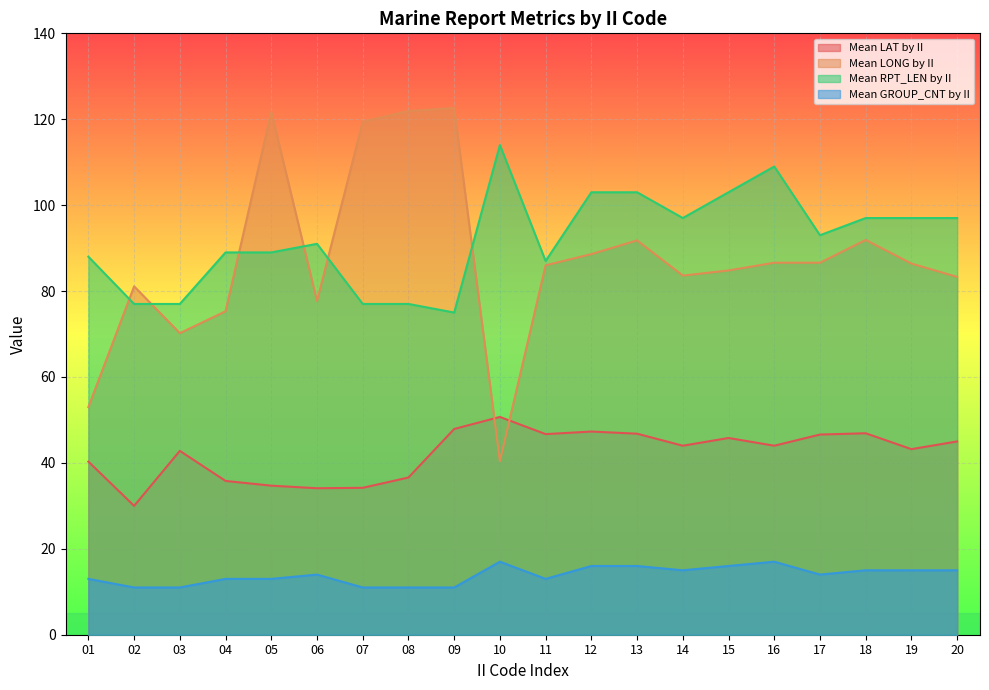

Rank the categories by Mean GROUP_CNT by II value from lowest to highest.

02, 03, 07, 08, 09, 01, 04, 05, 11, 06, 17, 14, 18, 19, 20, 12, 13, 15, 10, 16